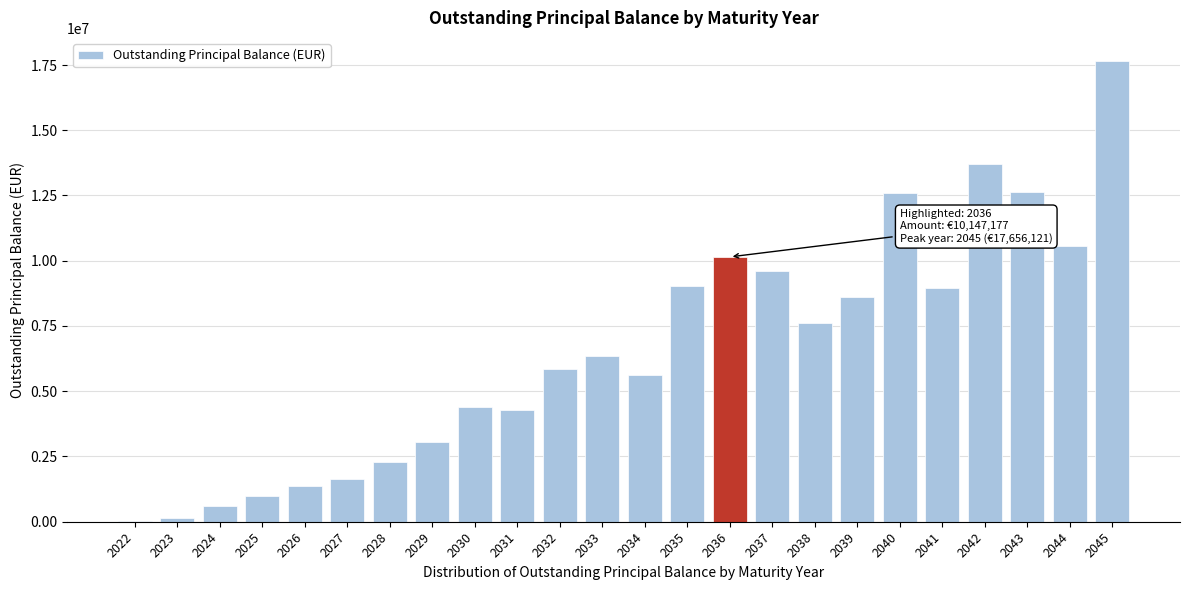

What is the change in value from 2025 to 2028?

+1322095.8